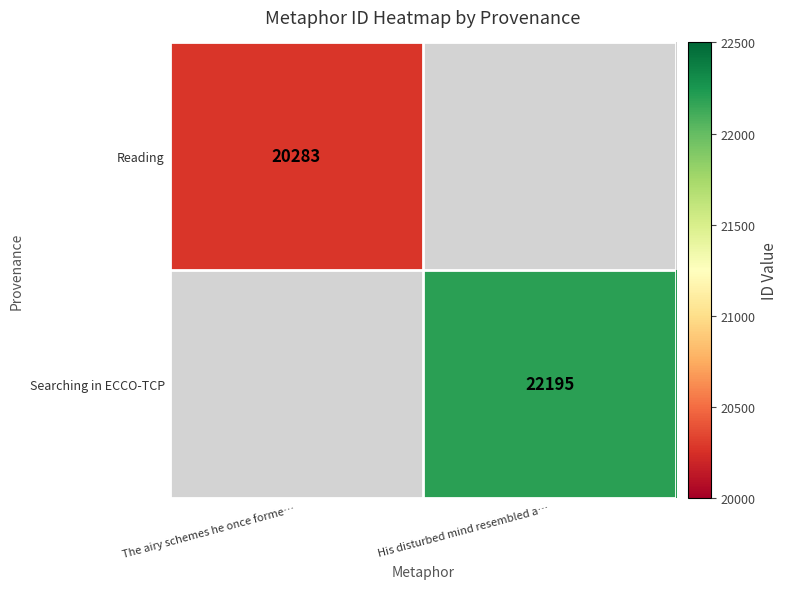

How many data points does each series have?

2